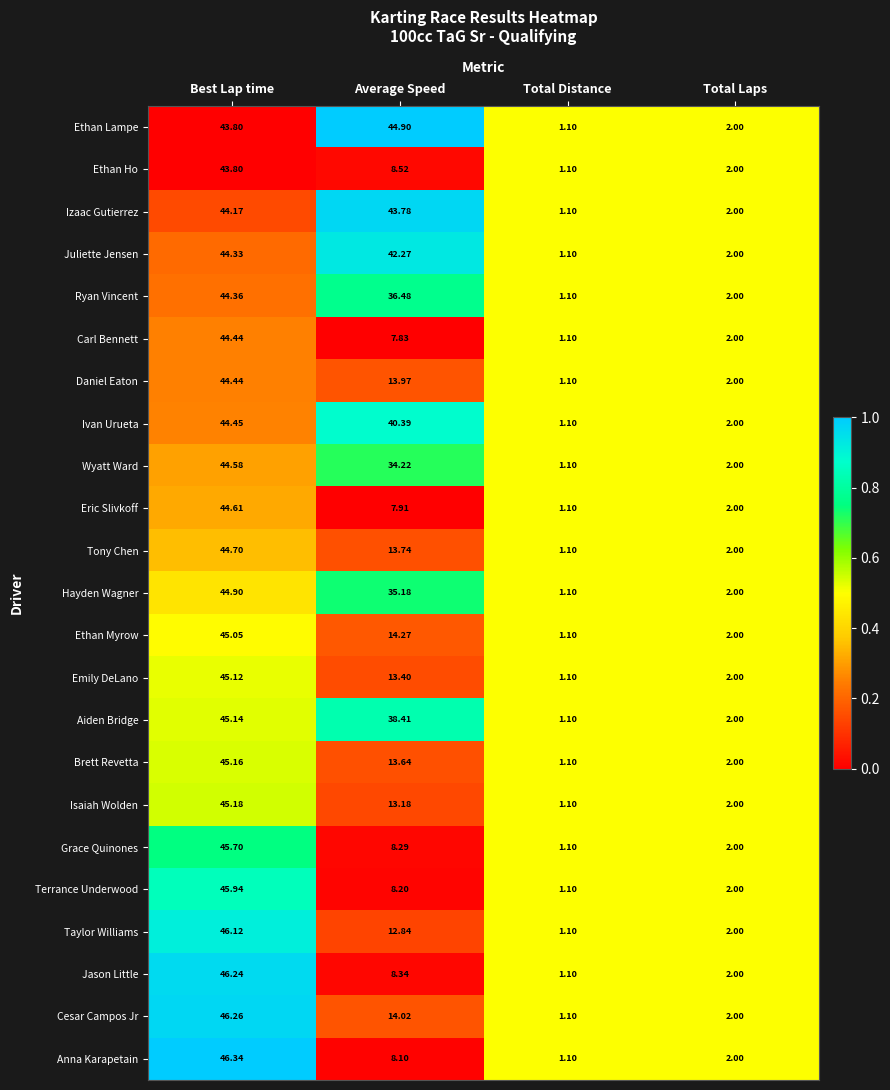

Is the value of Daniel Eaton at Average Speed greater than the value of Grace Quinones at Total Distance?

Yes